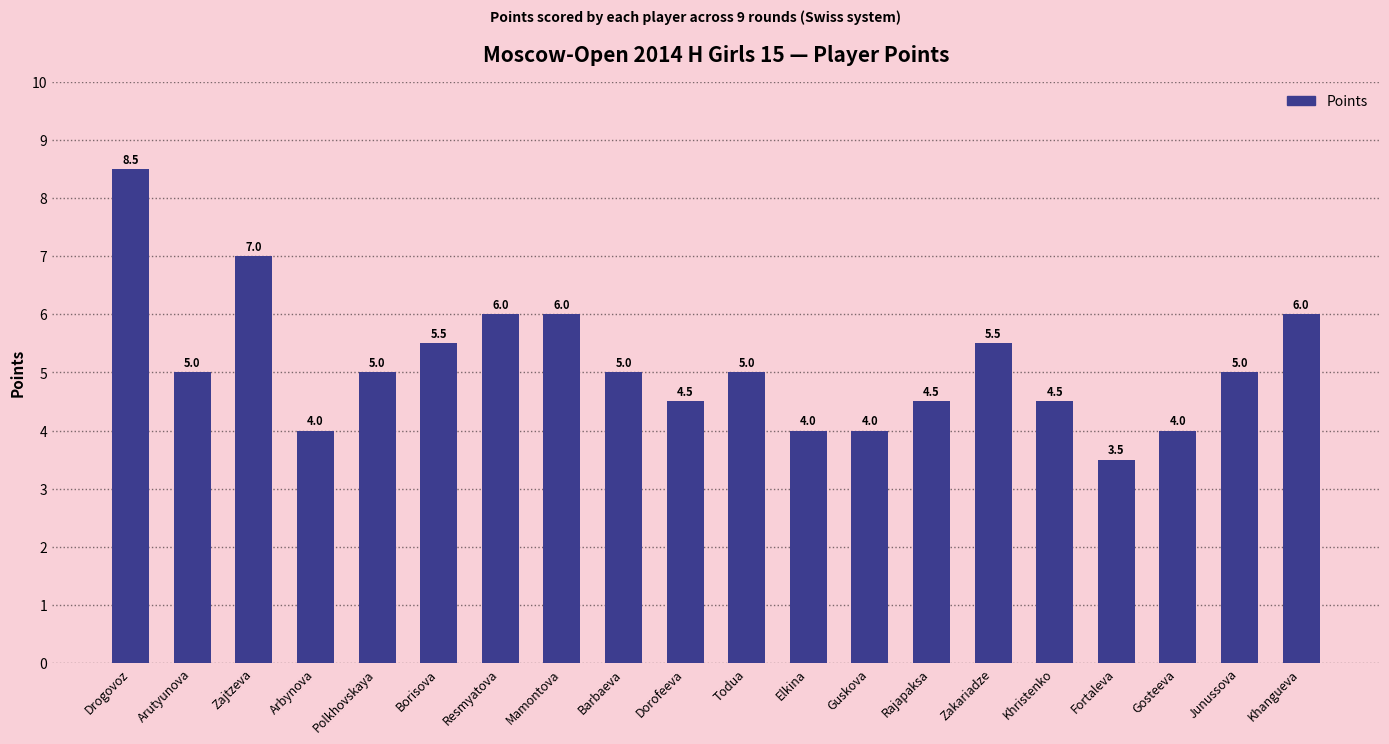

Where does the data first go above 5?

Drogovoz